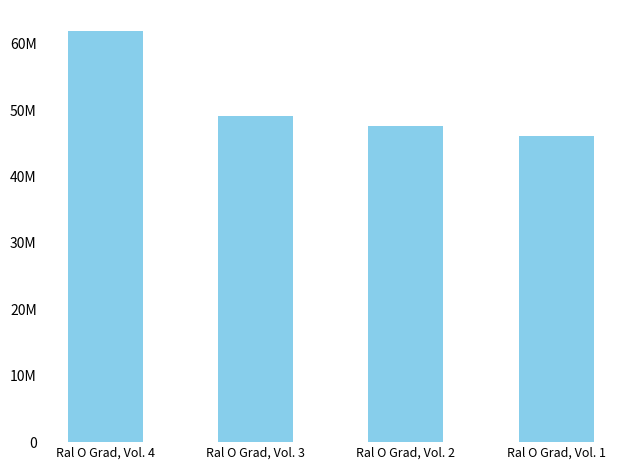

At which label does the data first exceed 49050641?

Ral O Grad, Vol. 4